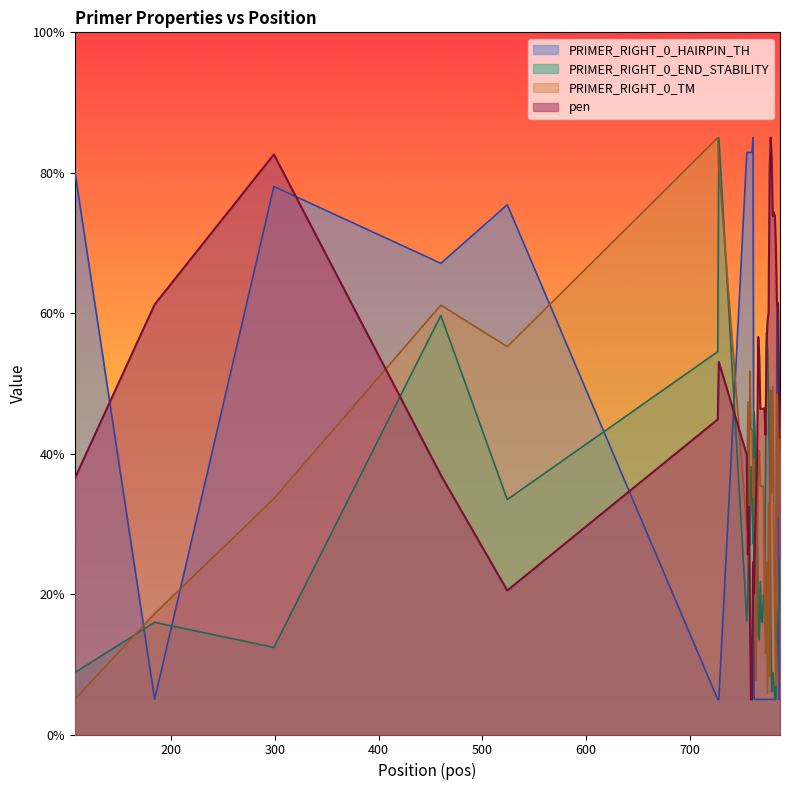

What is the minimum value for pen?

5.0